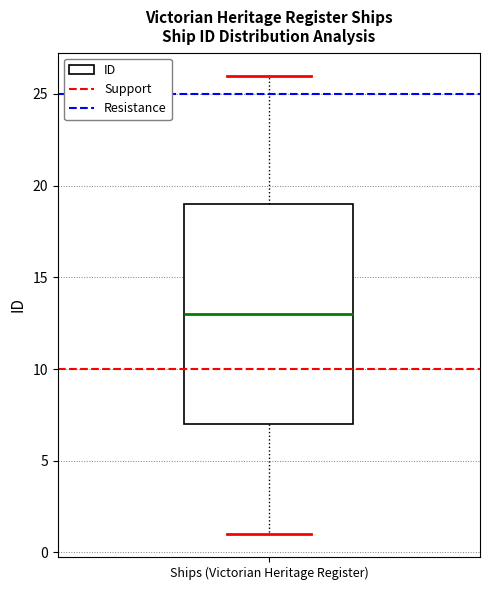

Transcribe this box plot: give where the median line is, the range the box spans, and where the two whiskers end, as read against the y-axis. The values are not printed on the chart, so give them approximately, as read against the axis.

median 13, box 7 to 19, whiskers 1 to 26